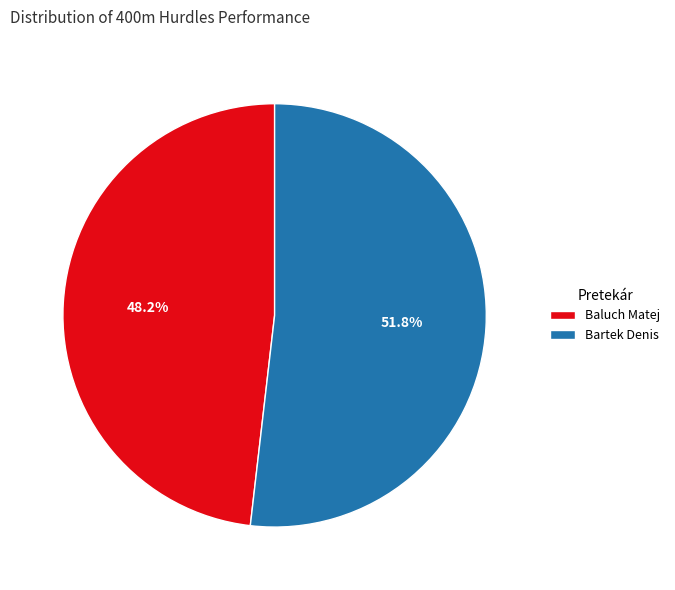

Does Baluch Matej account for over 50% of the chart?

No